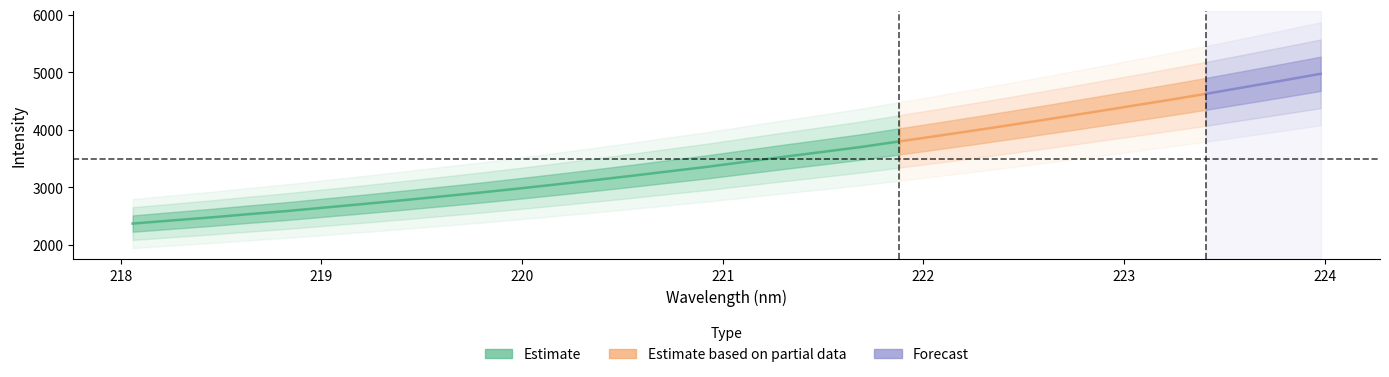

Reading left to right, list all the values displayed in this chart.

2368.3	2421.6	2473.4	2530.7	2584.9	2646.5	2707.6	2771.3	2837.0	2903.0	2973.2	3045.9	3120.7	3198.0	3277.8	3356.8	3443.9	3531.0	3614.8	3700.5	3797.7	3894.0	3991.9	4093.0	4195.8	4300.9	4407.3	4514.1	4623.9	4739.3	4854.9	4972.7